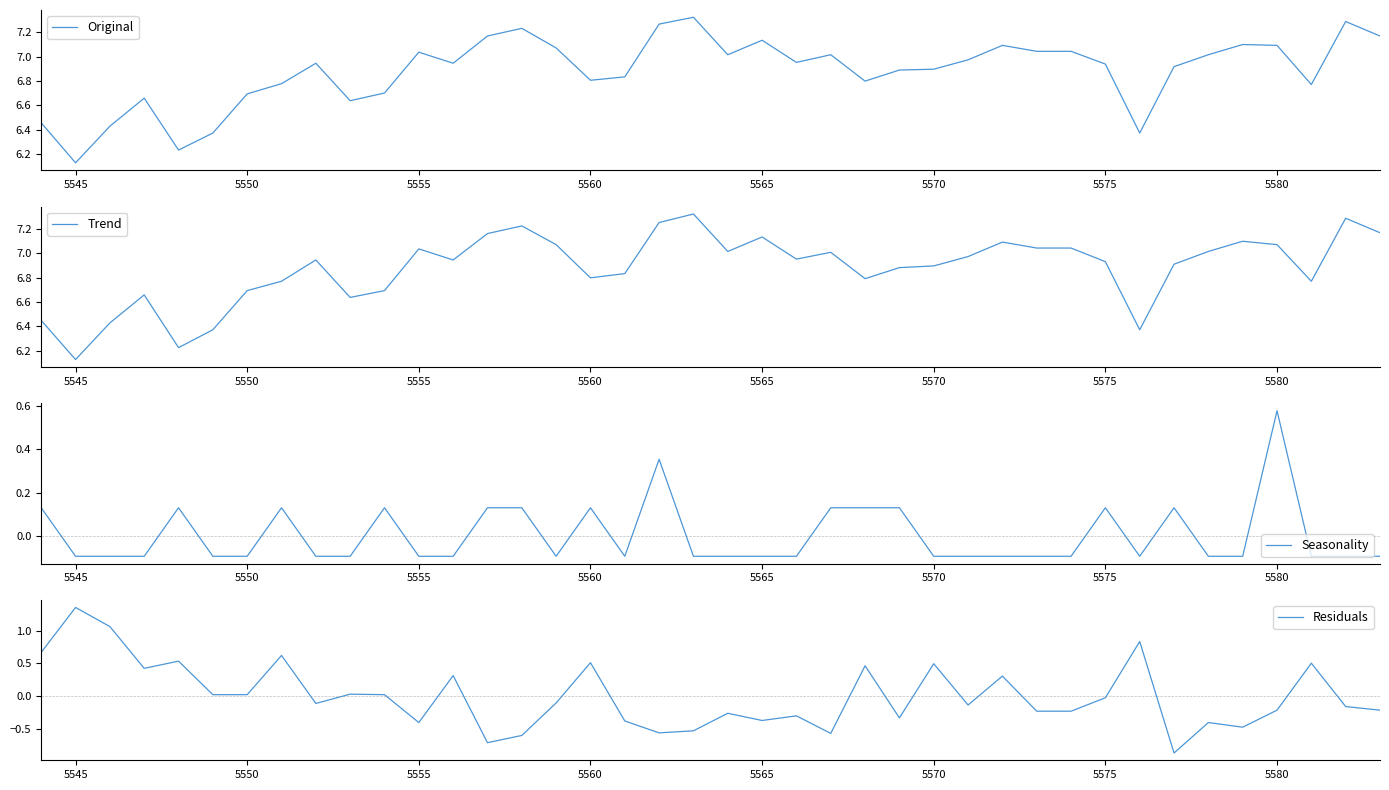

The Trend series shows 4.0 at 5580. True or false?

False